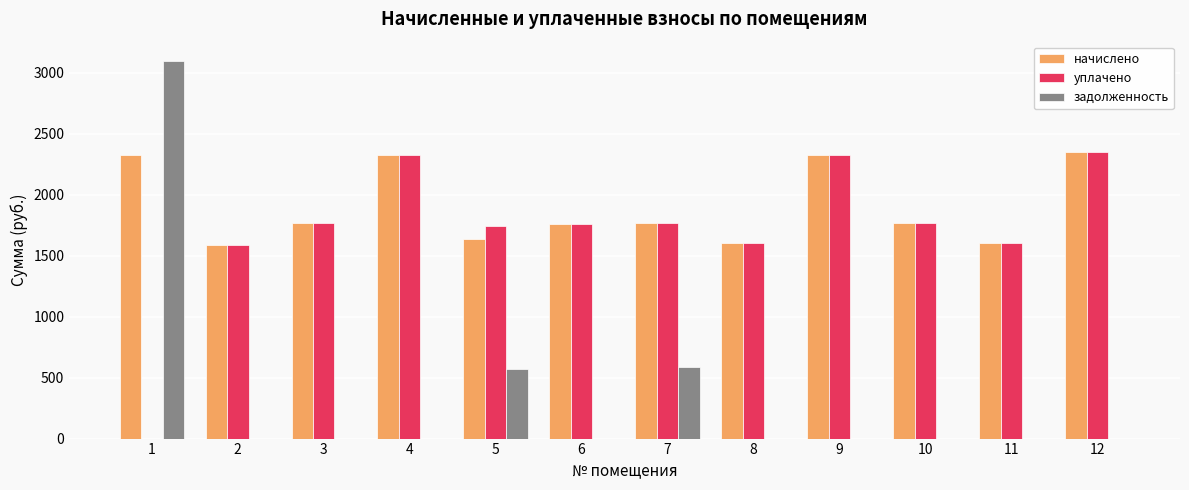

Is the value of начислено at 7 greater than the value of уплачено at 9?

No